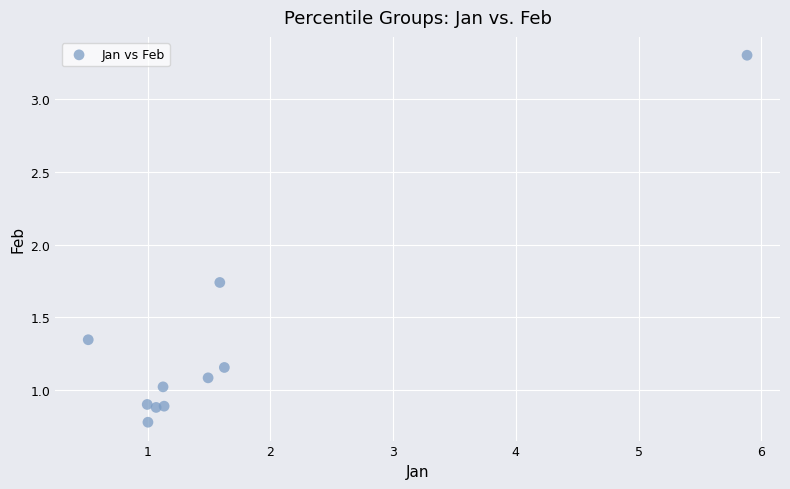

What is the range of Y values (max minus min)?

2.5